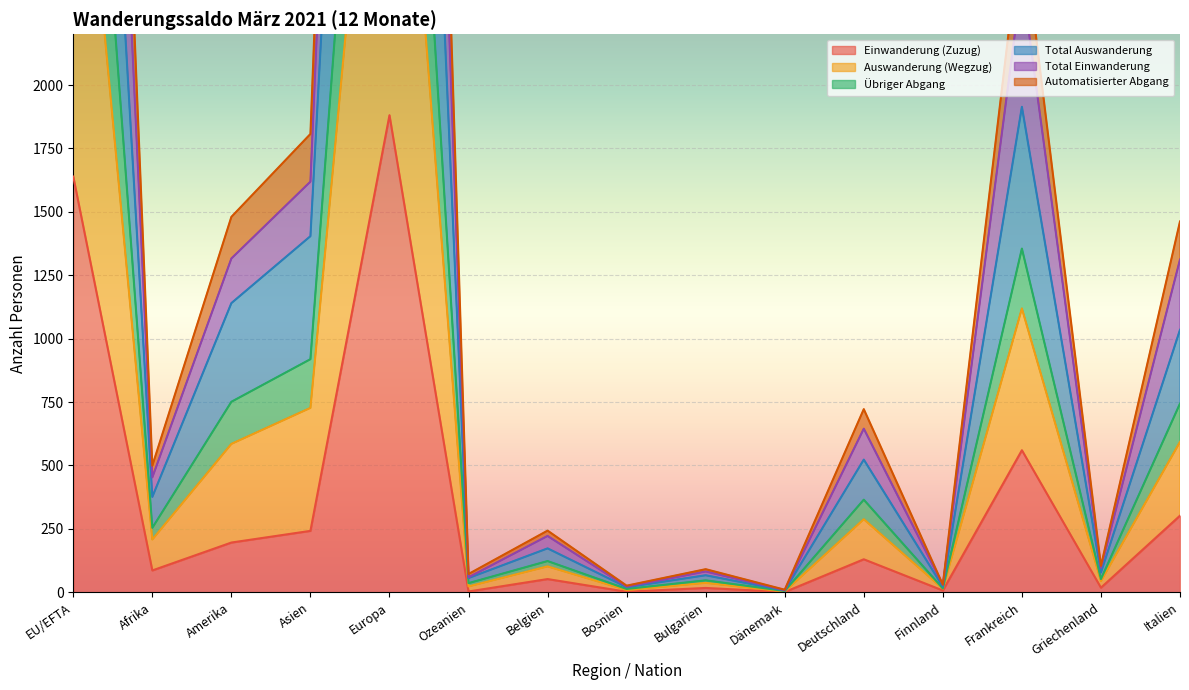

True or false: Total Einwanderung has more than 1 points higher than both neighbors.

True